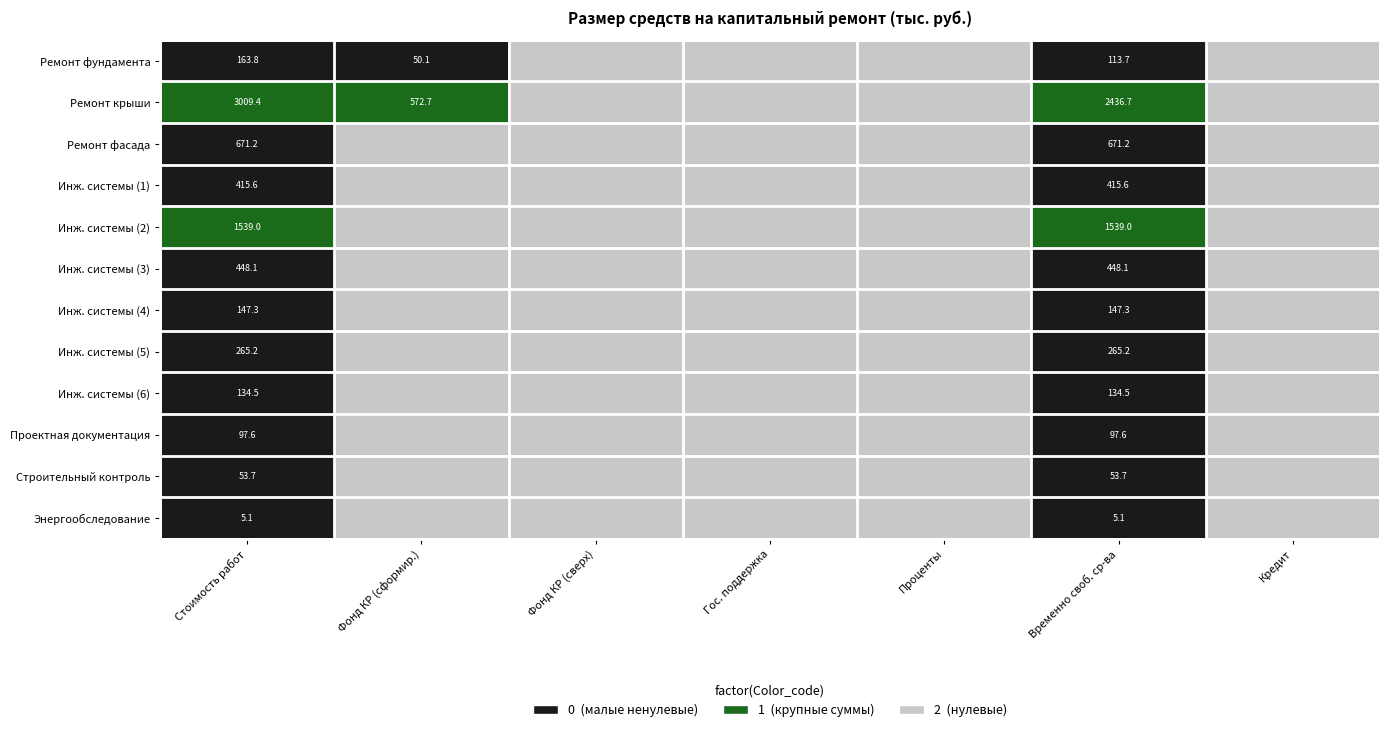

At Временно своб. ср-ва, list the series in order from smallest to largest.

Энергообследование, Строительный контроль, Проектная документация, Ремонт фундамента, Инж. системы (6), Инж. системы (4), Инж. системы (5), Инж. системы (1), Инж. системы (3), Ремонт фасада, Инж. системы (2), Ремонт крыши